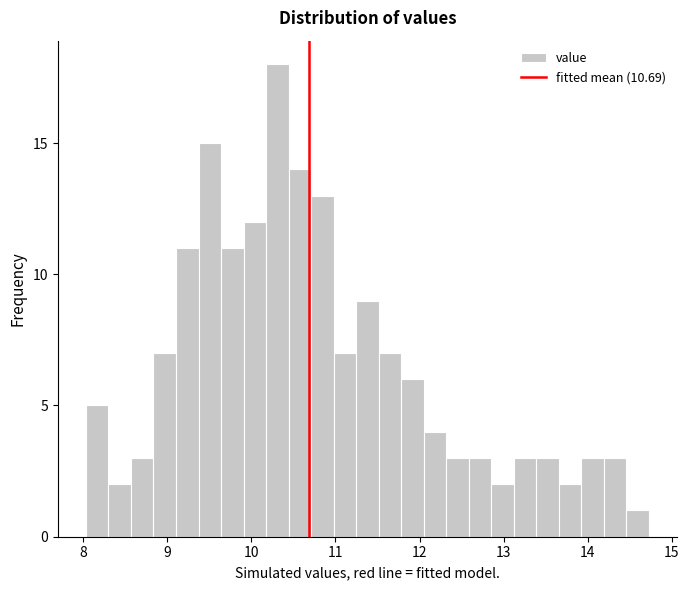

Around what value on the x-axis is the tallest bar? Give the approximate position of its centre, as read against the axis.

10.3